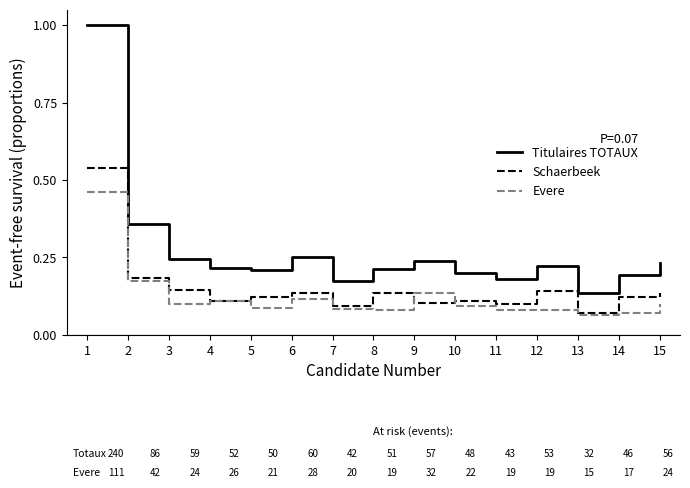

What is the greatest value displayed?

1.0